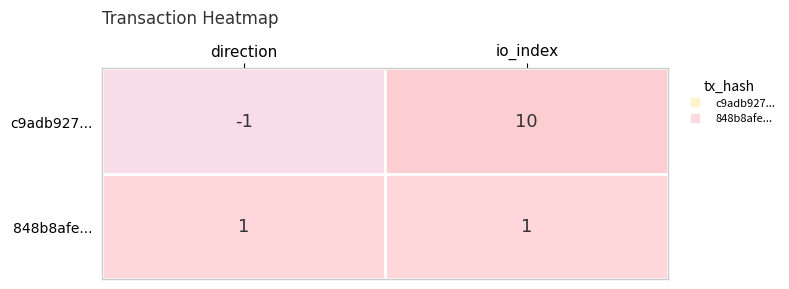

Reading left to right, extract all data points from this chart.

c9adb927...: -1	10
848b8afe...: 1	1